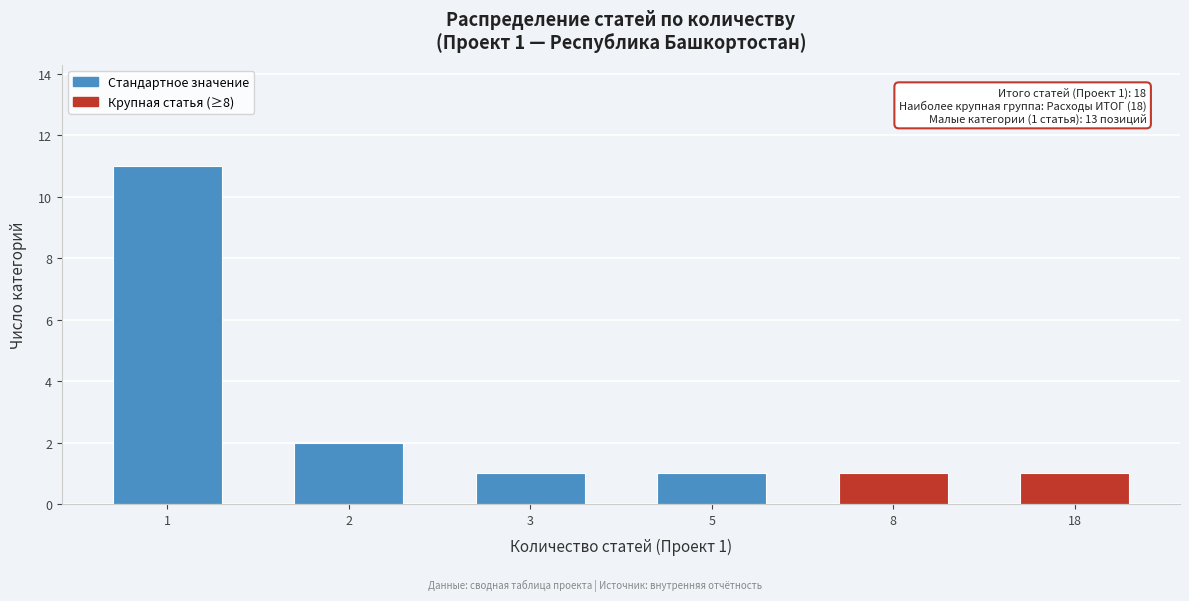

Reading left to right, extract all data points from this chart.

11	2	1	1	1	1